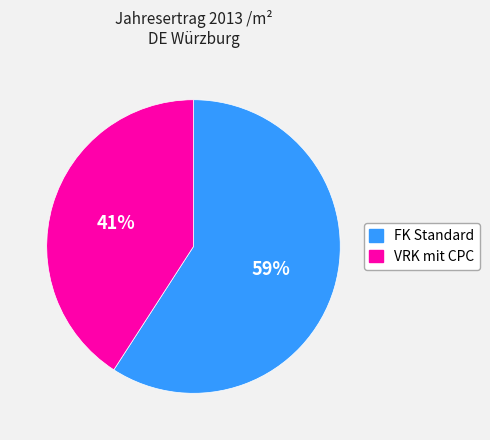

Count the number of slices in the pie.

2